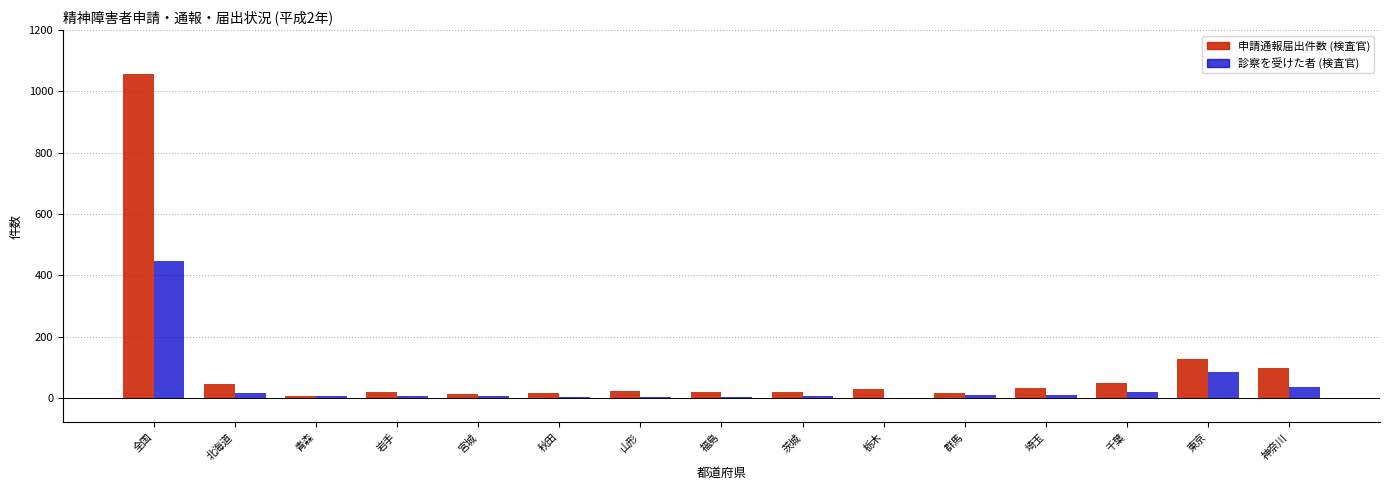

Where is 申請通報届出件数 (検査官) nearest to the value 533?

東京